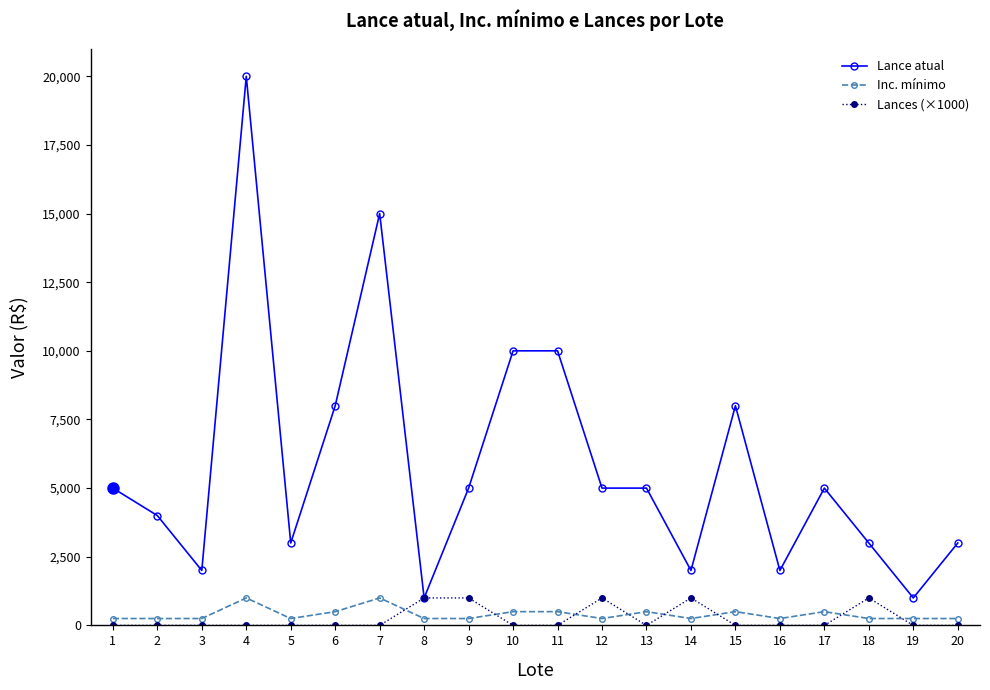

What is the difference between the highest and lowest values at 11?

10000